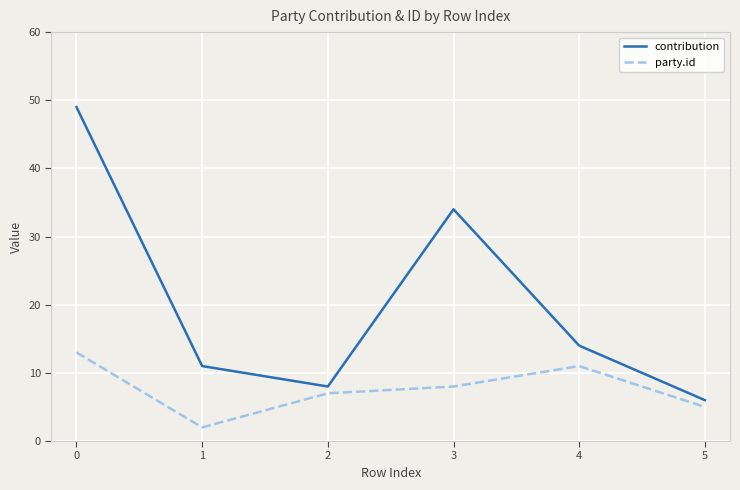

True or false: contribution has a value of 2 at 0.

False